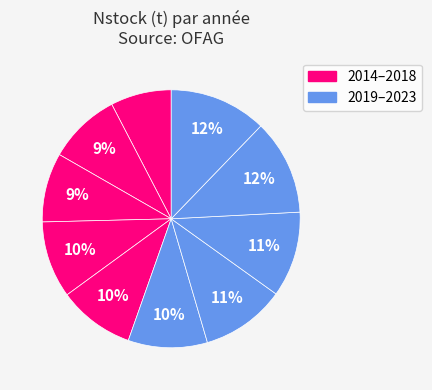

Count the number of slices in the pie.

10